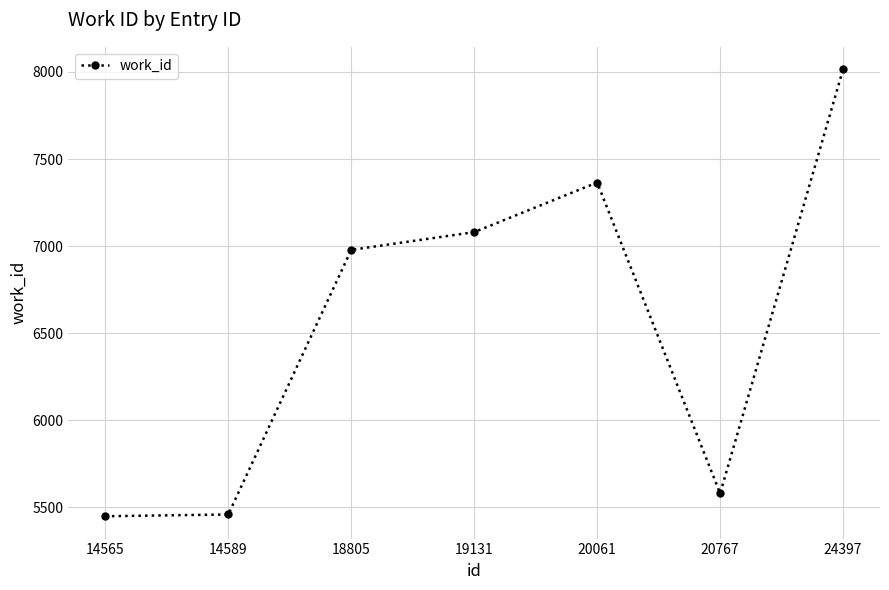

Is this an area chart (filled region under the line)?

No